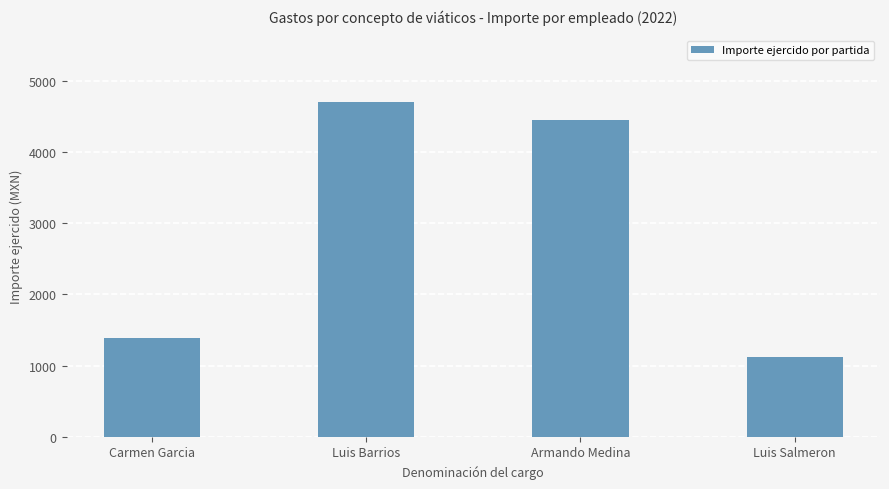

How many data points does each series have?

4